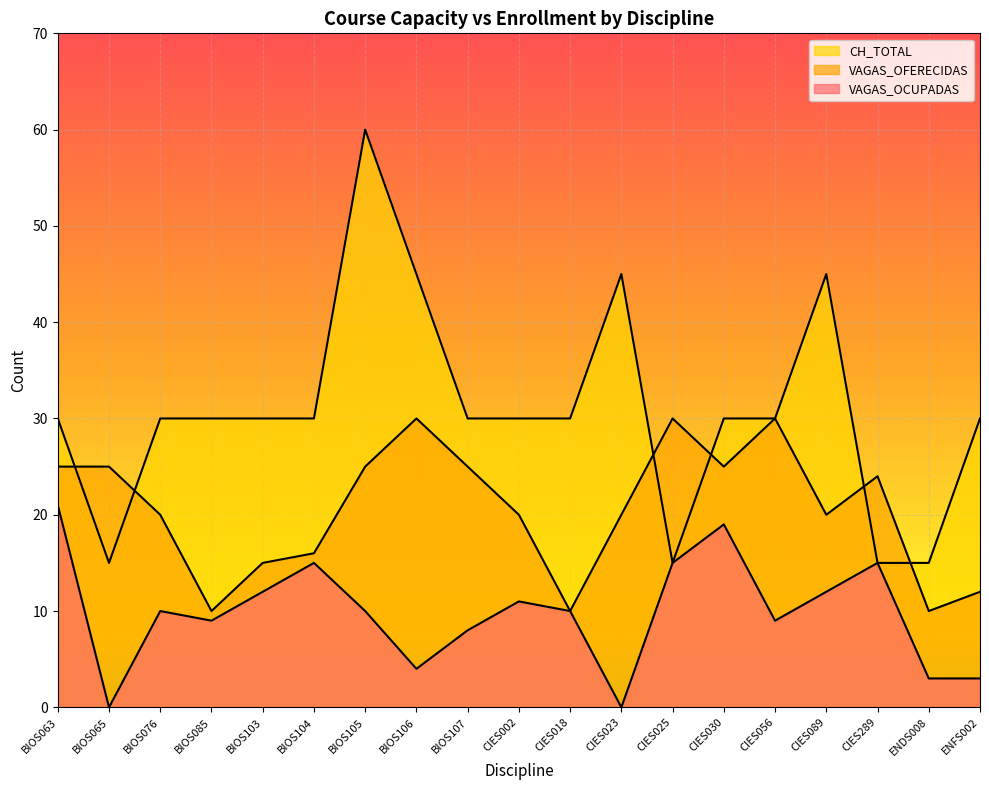

What is the value of the CH_TOTAL point at the 15th from the left?

30